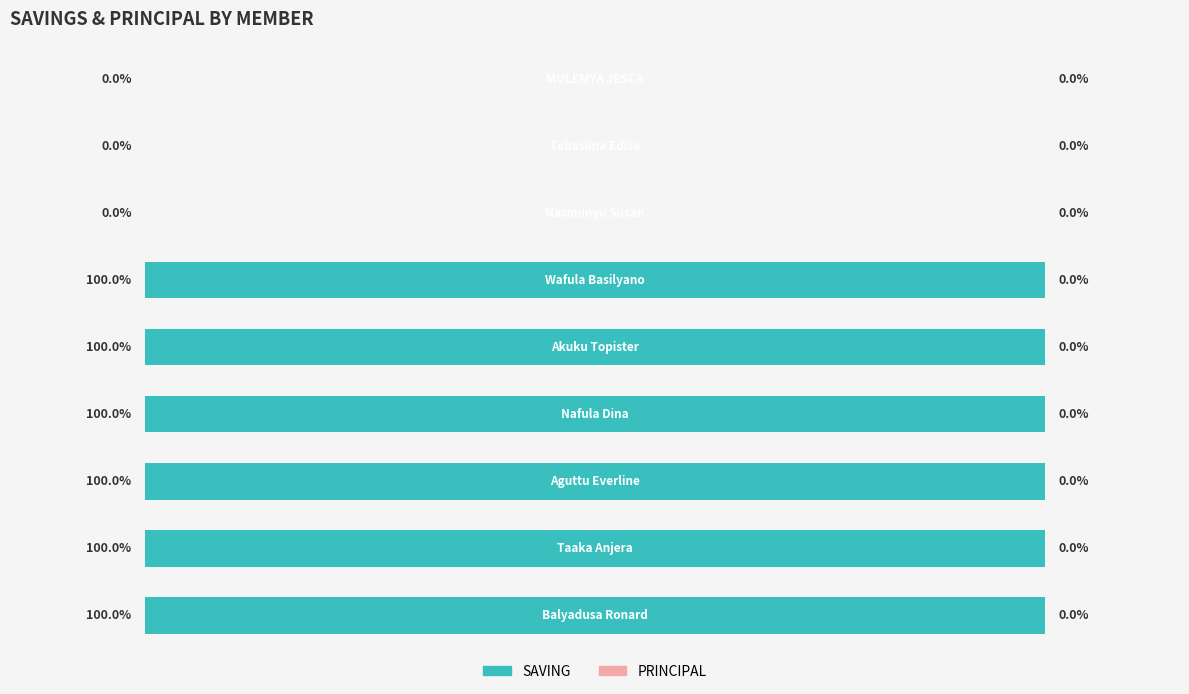

Are the bars horizontal?

Yes